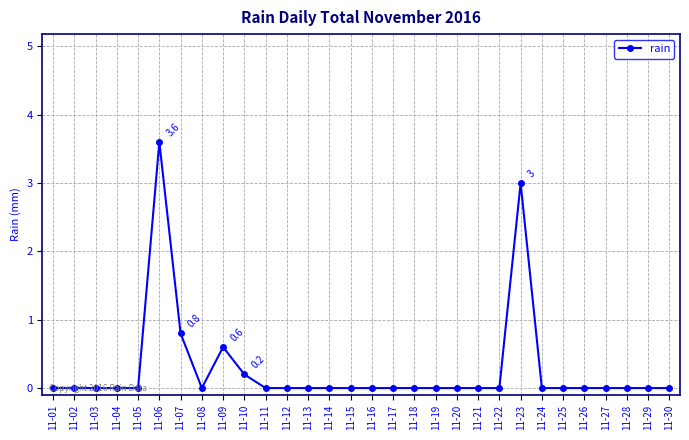

Between 11-07 and 11-18, which is larger?

11-07